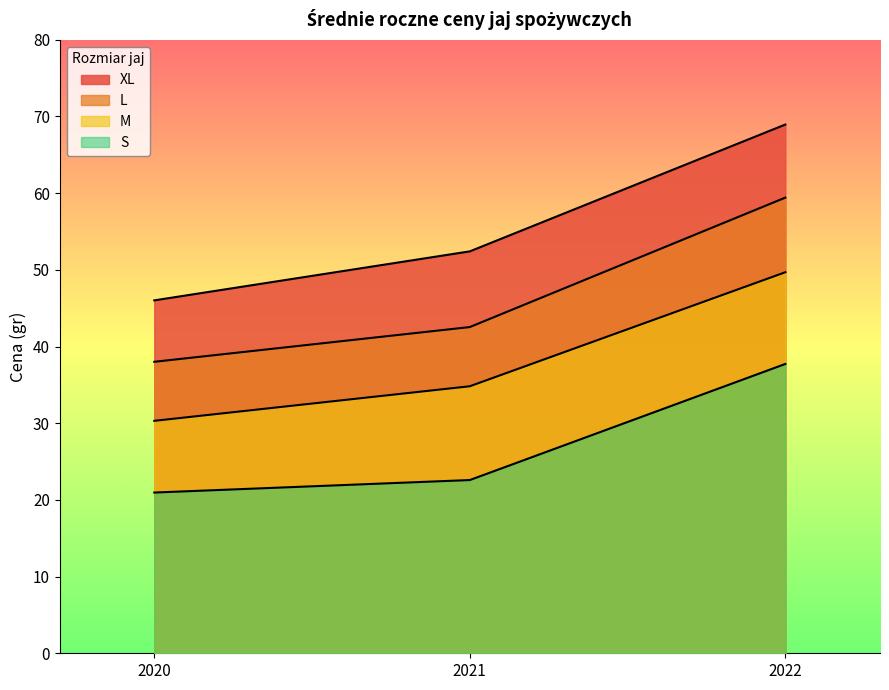

The M series shows 45.7 at 2020. True or false?

False